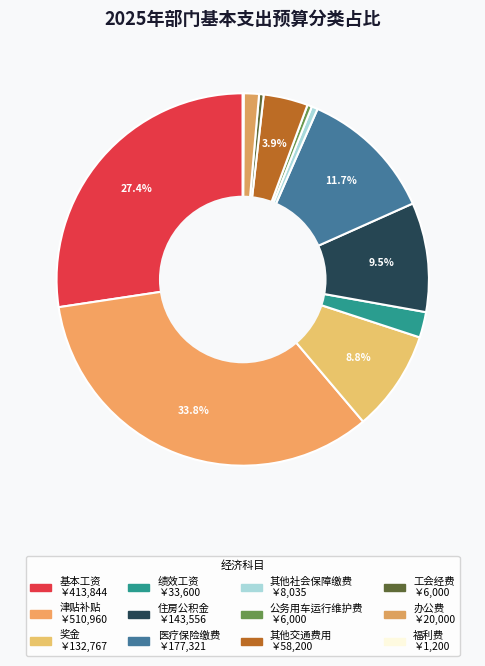

What percentage is NOT represented by 其他交通费用?

96.1%